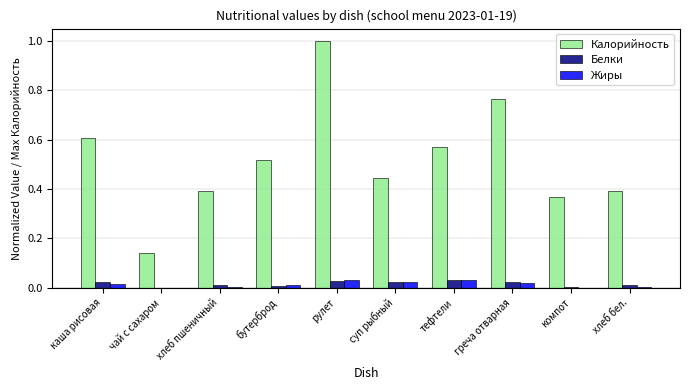

Is the value of Жиры at хлеб пшеничный greater than the value of Калорийность at каша рисовая?

No